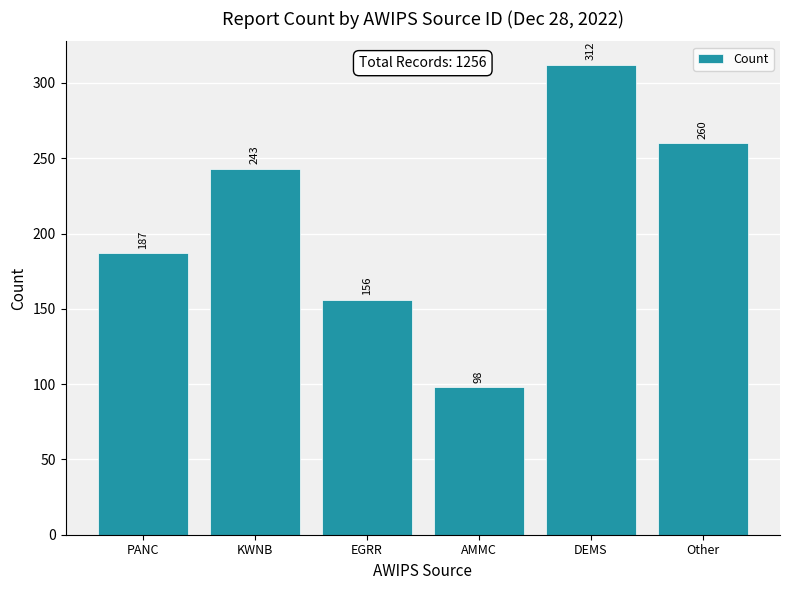

What is the change in value from PANC to Other?

+73